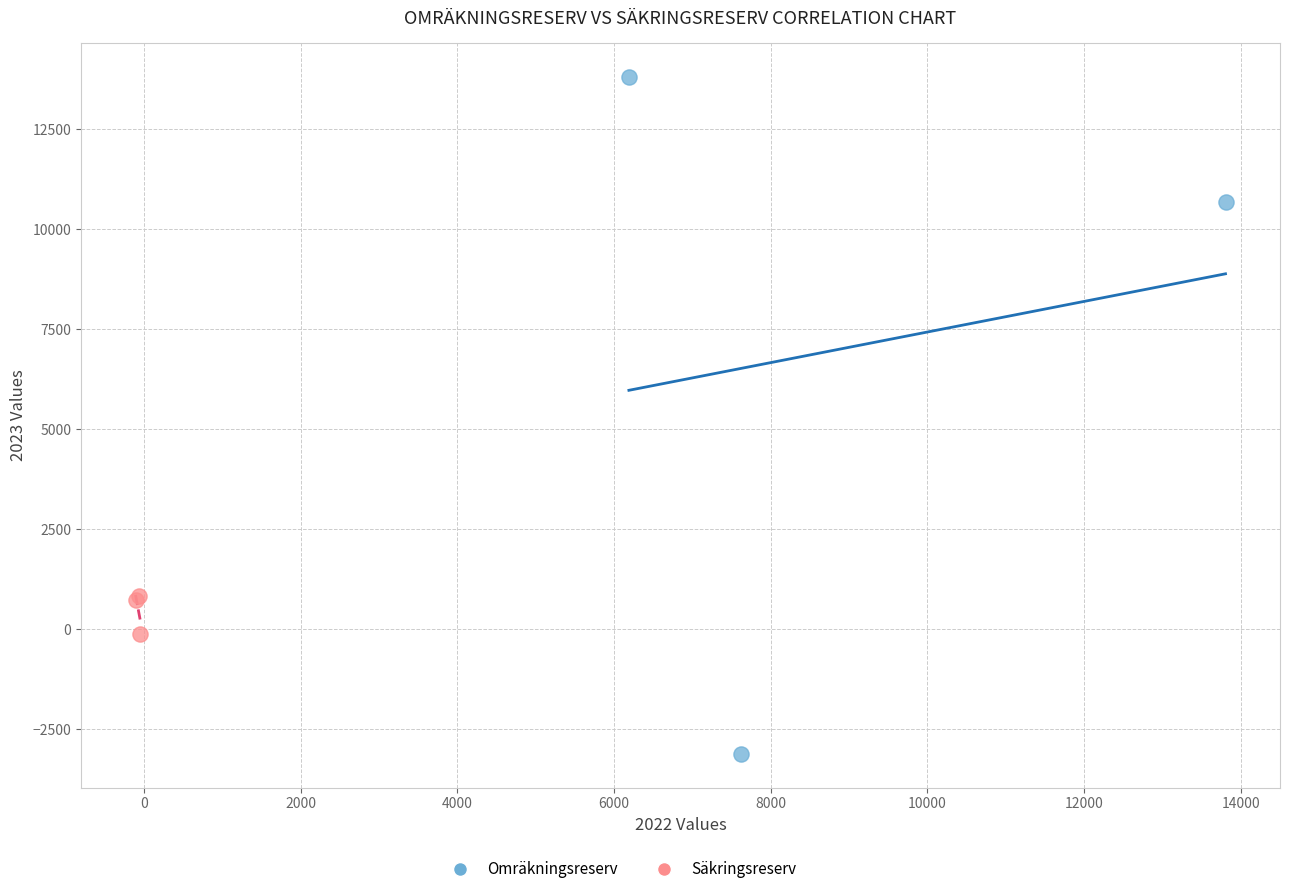

Which series reaches the maximum Y coordinate?

Omräkningsreserv